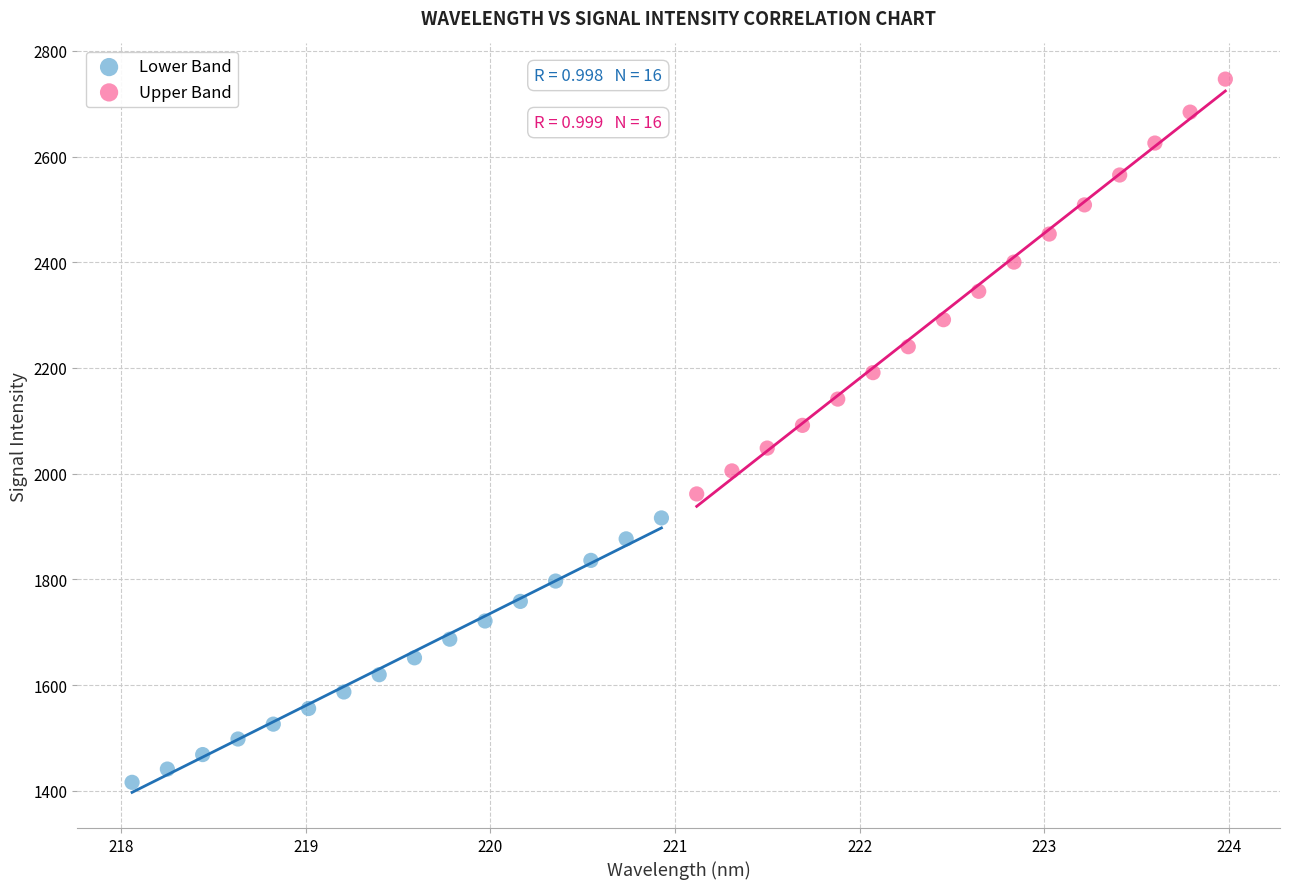

What are all the series names shown in the legend?

Lower Band, Upper Band